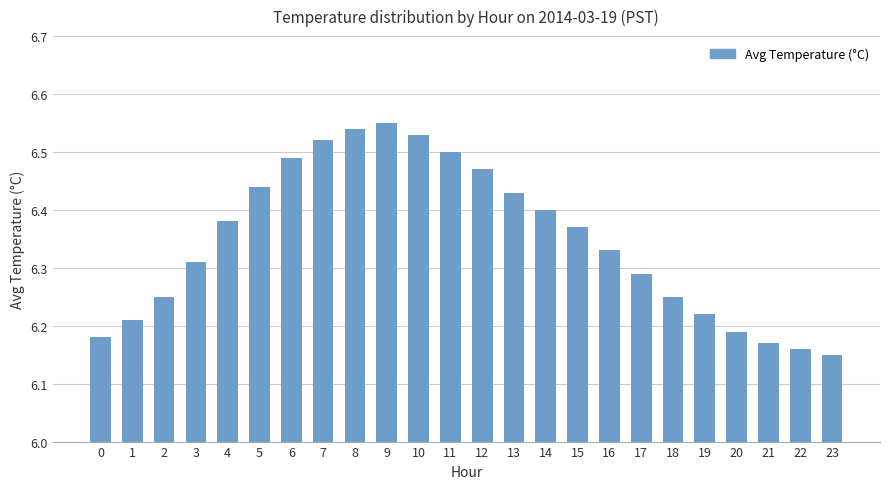

What is the sum of the values at 16 and 10?

12.9